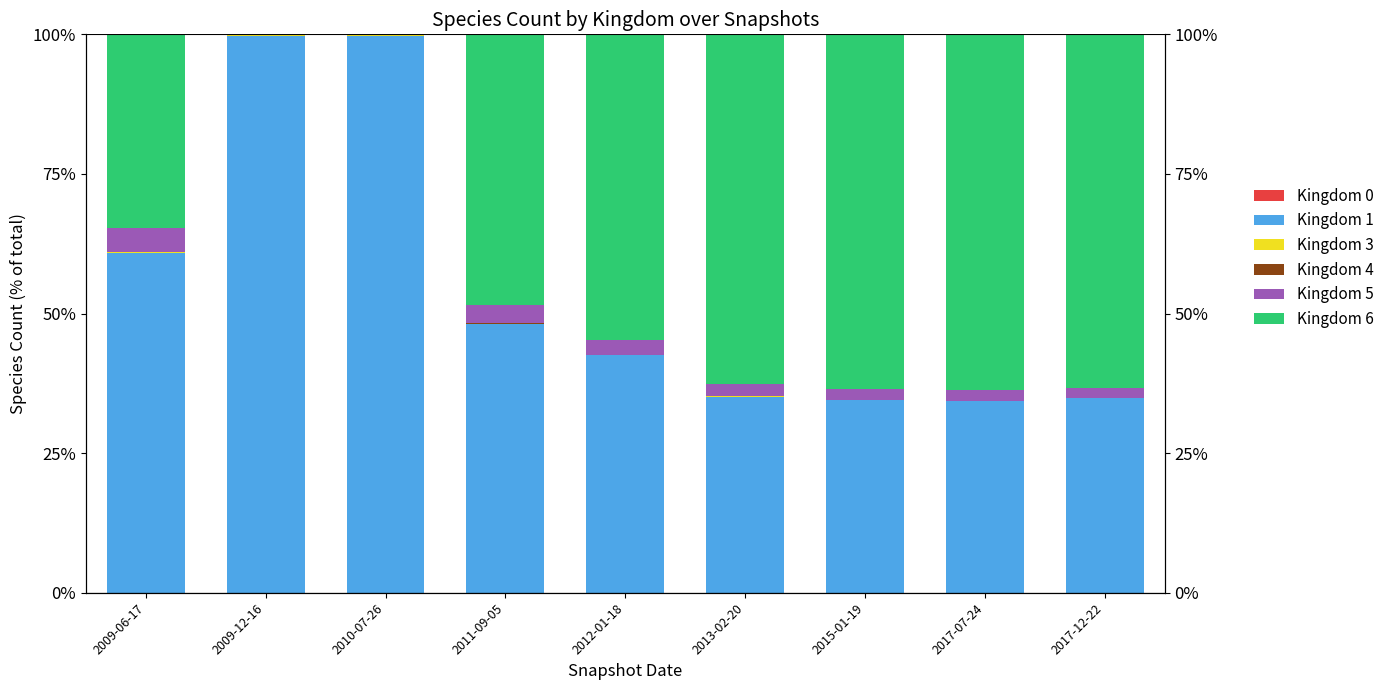

Which series has the widest spread of values?

Kingdom 1